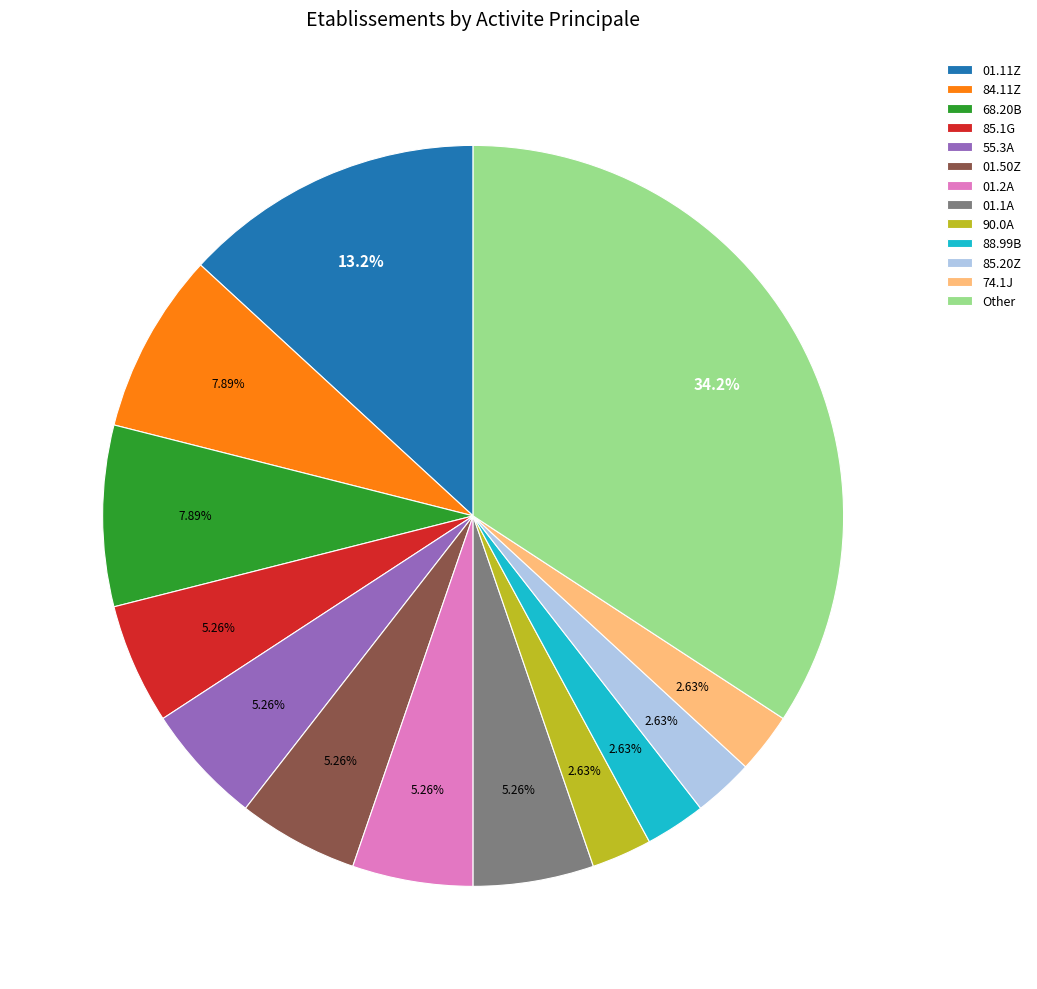

How many slices are in this pie chart?

13